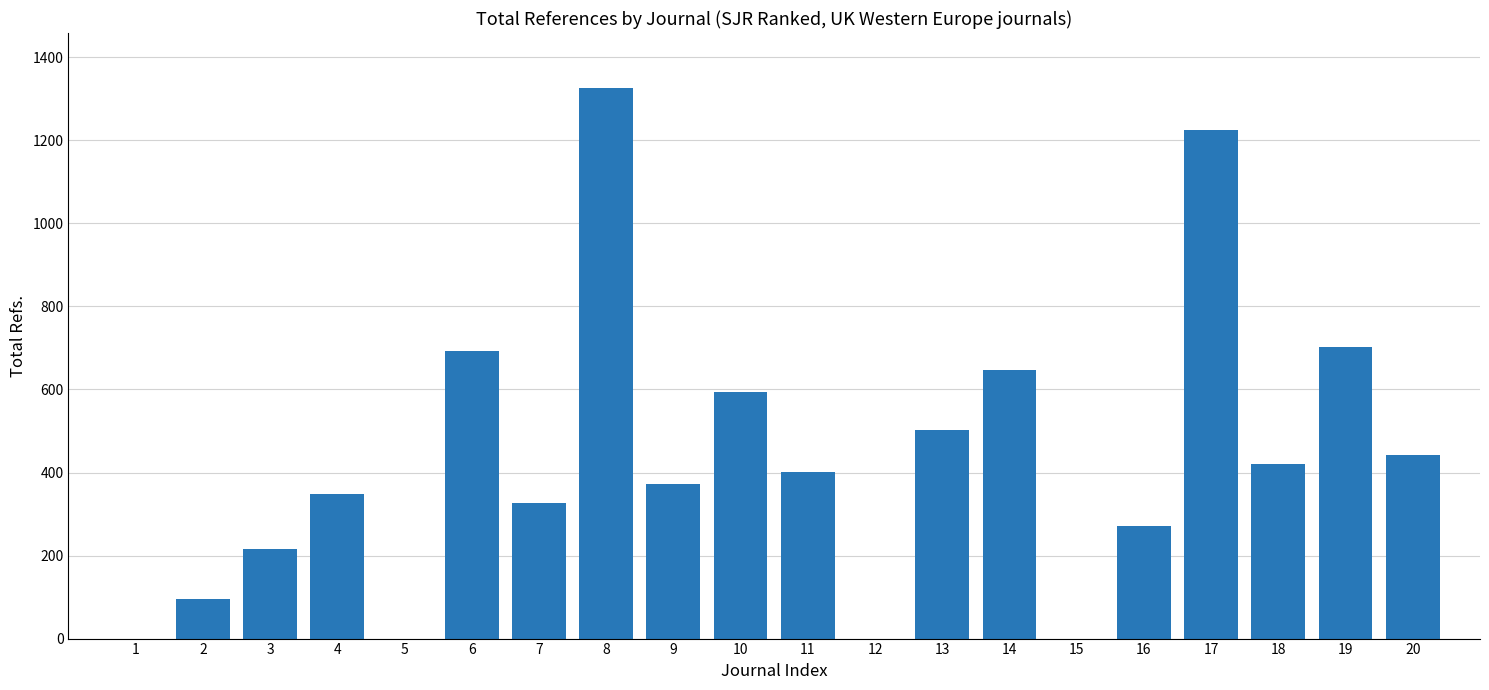

What is the change in value from 1 to 8?

+1326